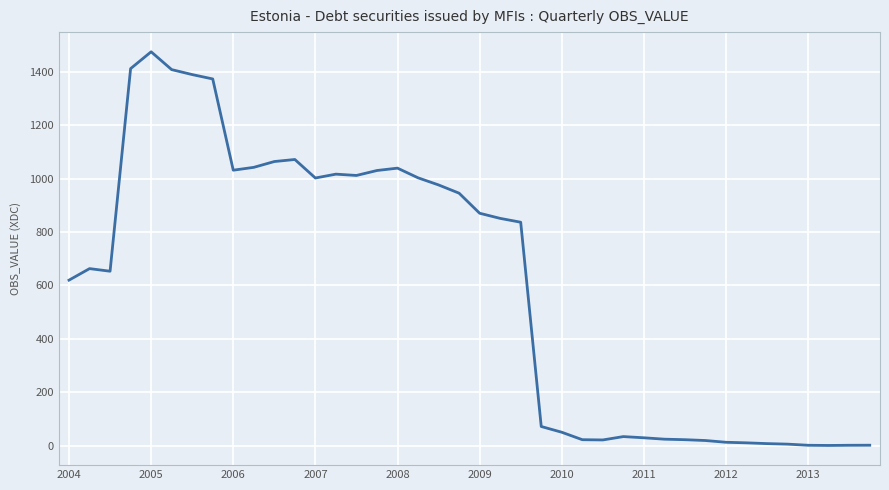

What is the difference between the maximum and minimum values?

1473.4